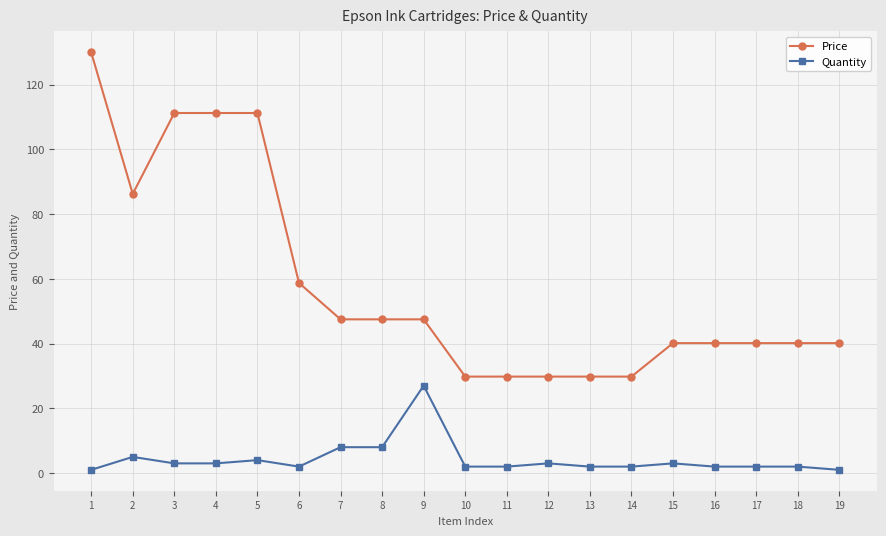

What is the maximum value for Quantity?

27.0